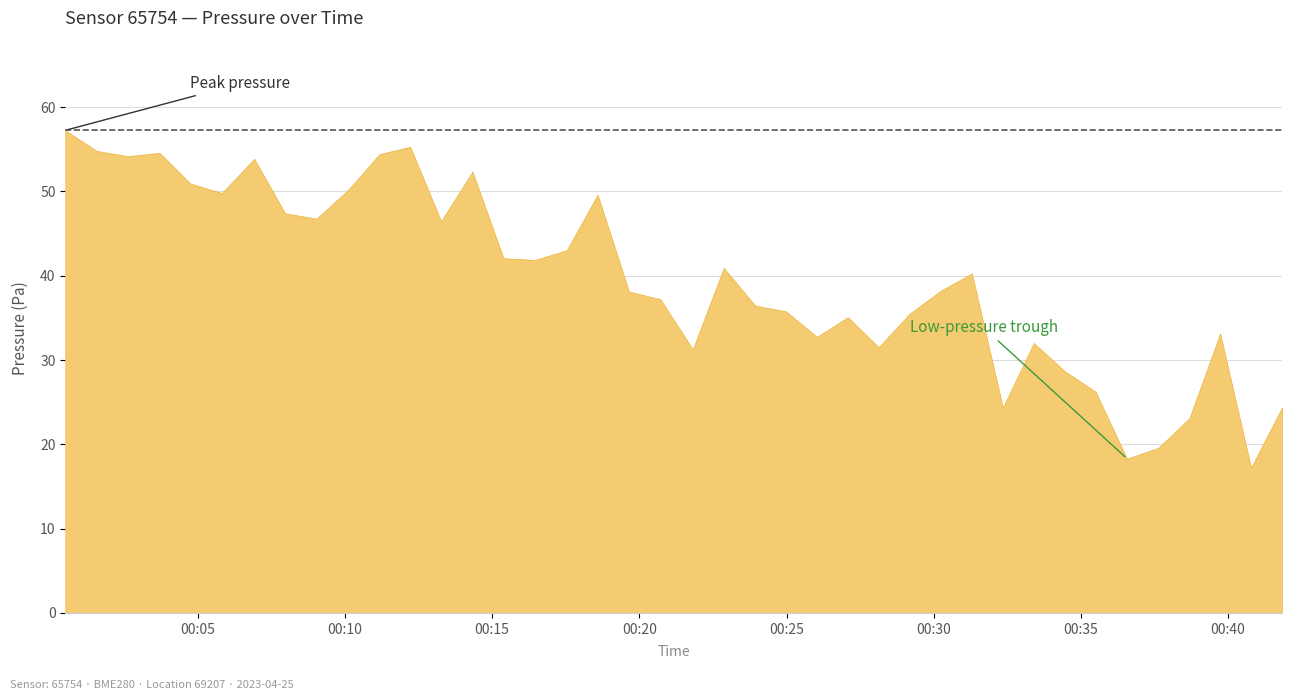

What is the change in value from 2 to 12?

-7.7